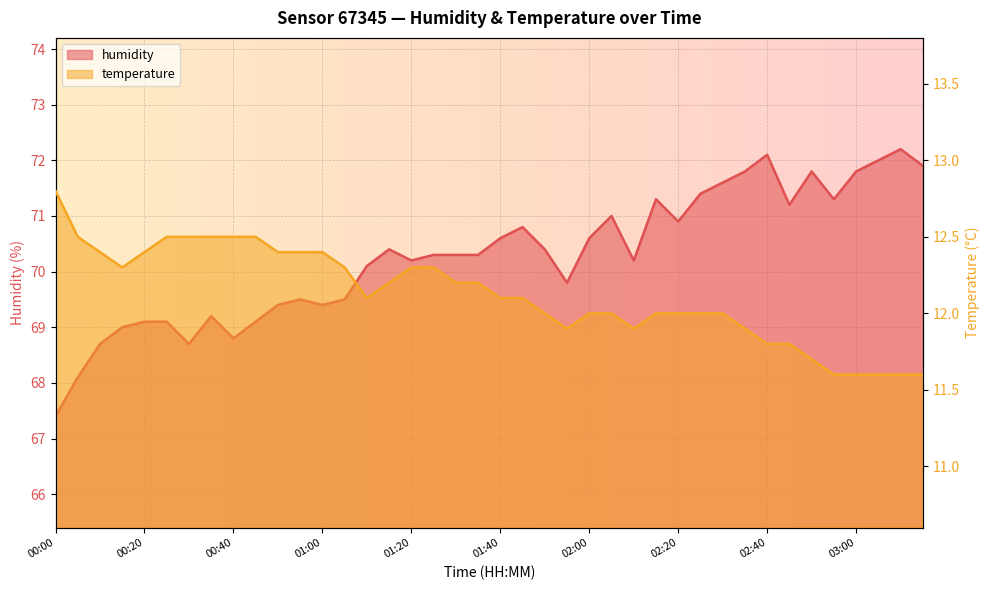

Which series has the largest total across all categories?

humidity